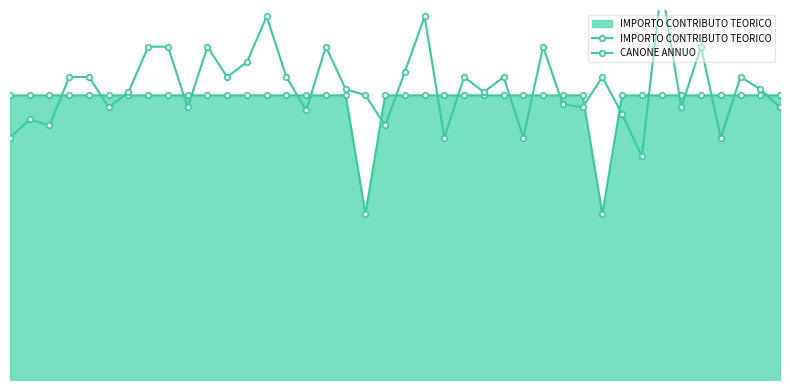

What is the value of the IMPORTO CONTRIBUTO TEORICO point at the 7th from the left?

3100.0